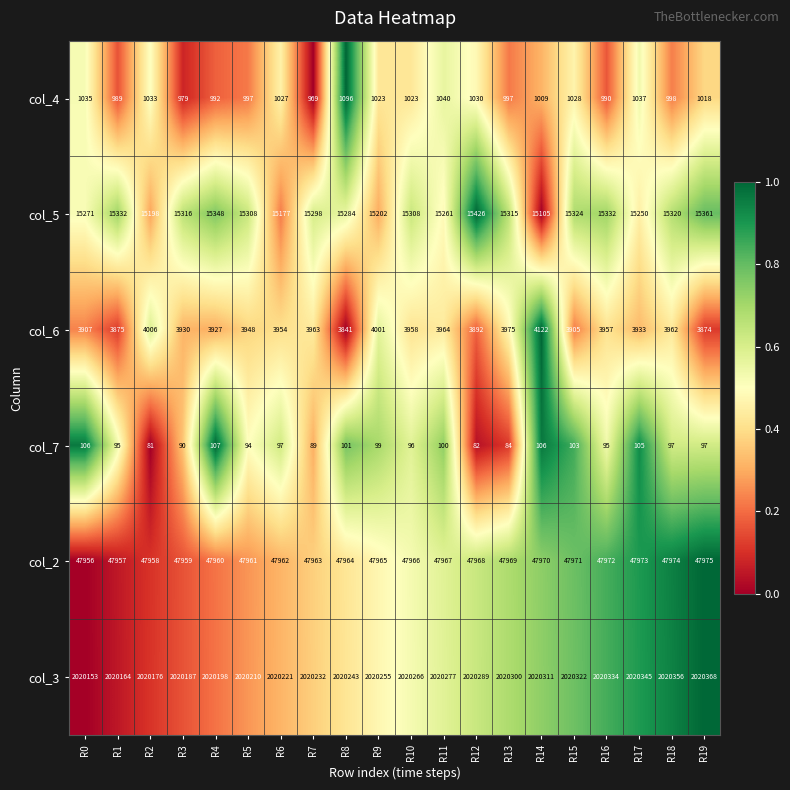

Is it true that col_7 equals 89 at R7?

True